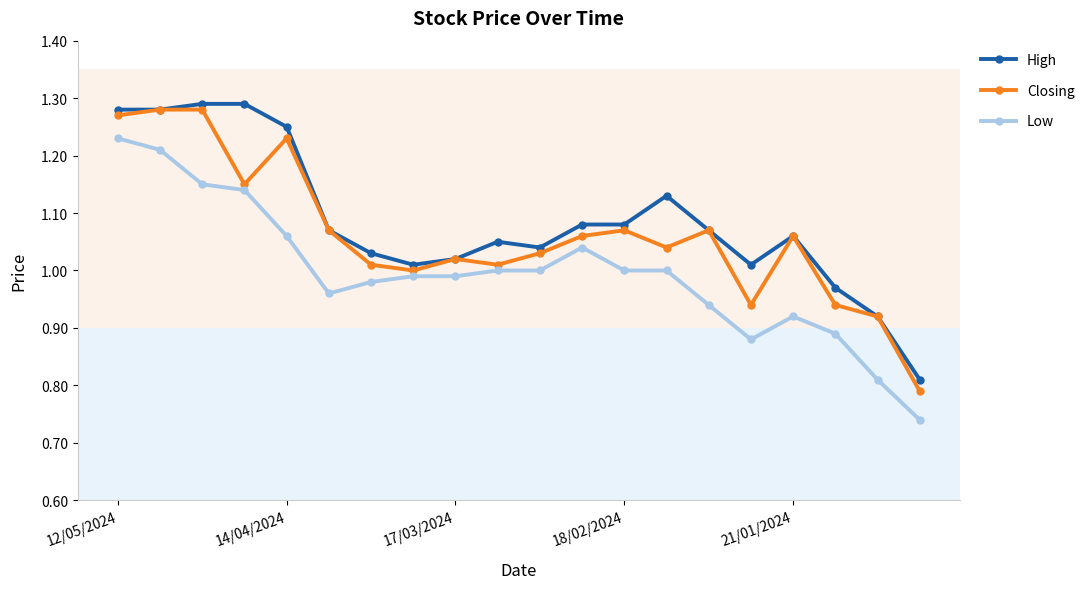

Rank the series by their average value, from highest to lowest.

High, Closing, Low